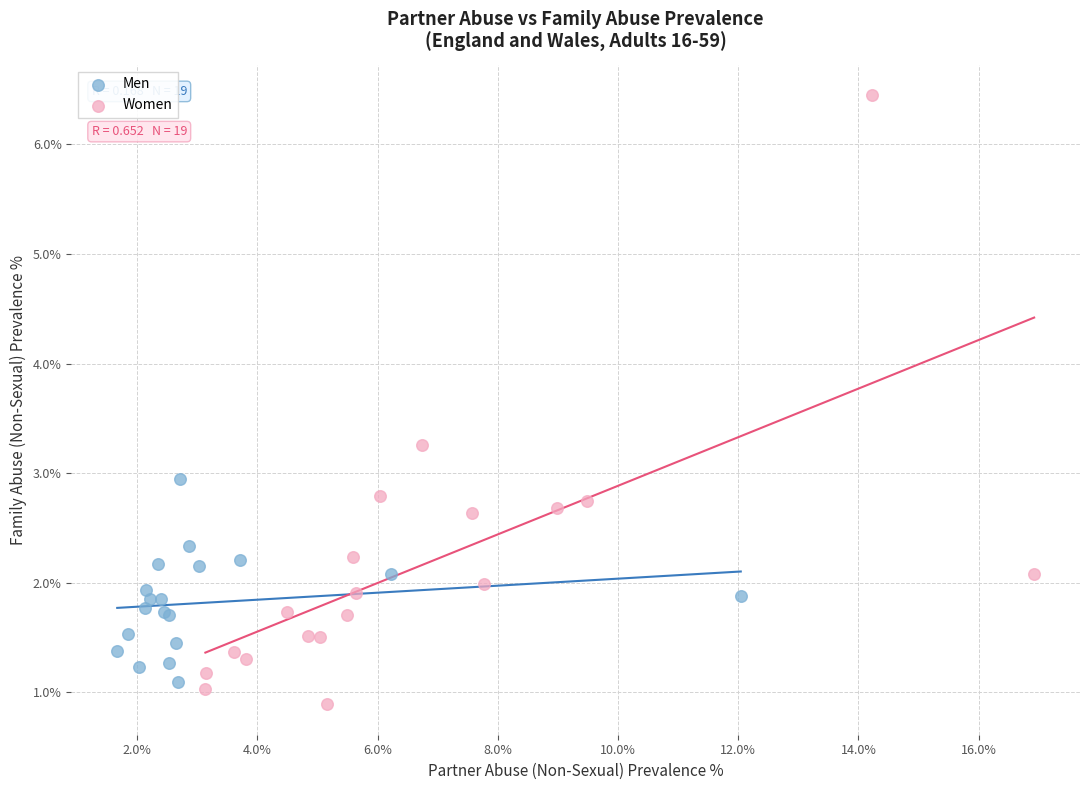

Which series has the largest Y range (max minus min)?

Women